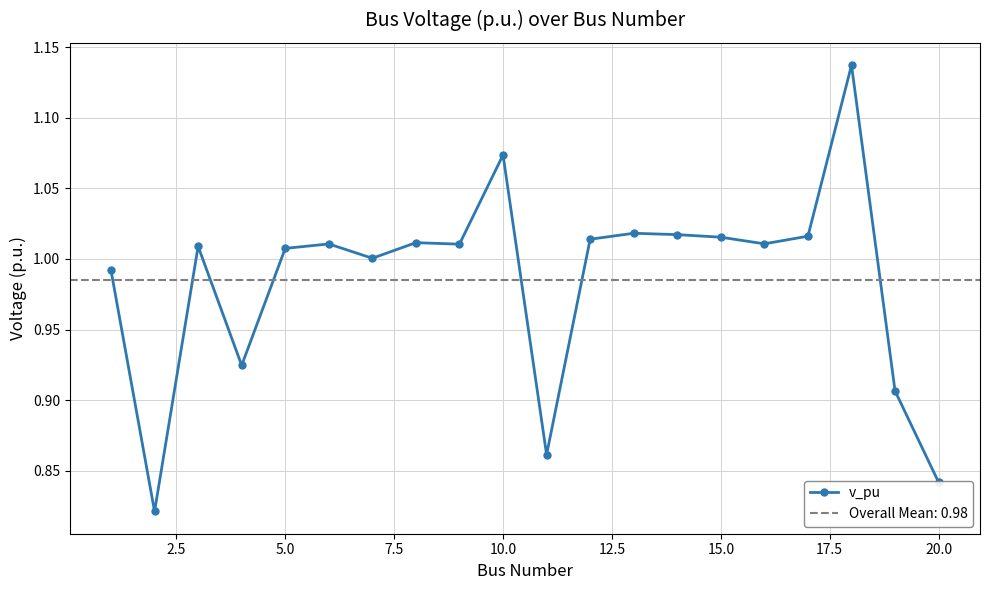

Reading left to right, extract all data points from this chart.

1.0	0.8	1.0	0.9	1.0	1.0	1.0	1.0	1.0	1.1	0.9	1.0	1.0	1.0	1.0	1.0	1.0	1.1	0.9	0.8